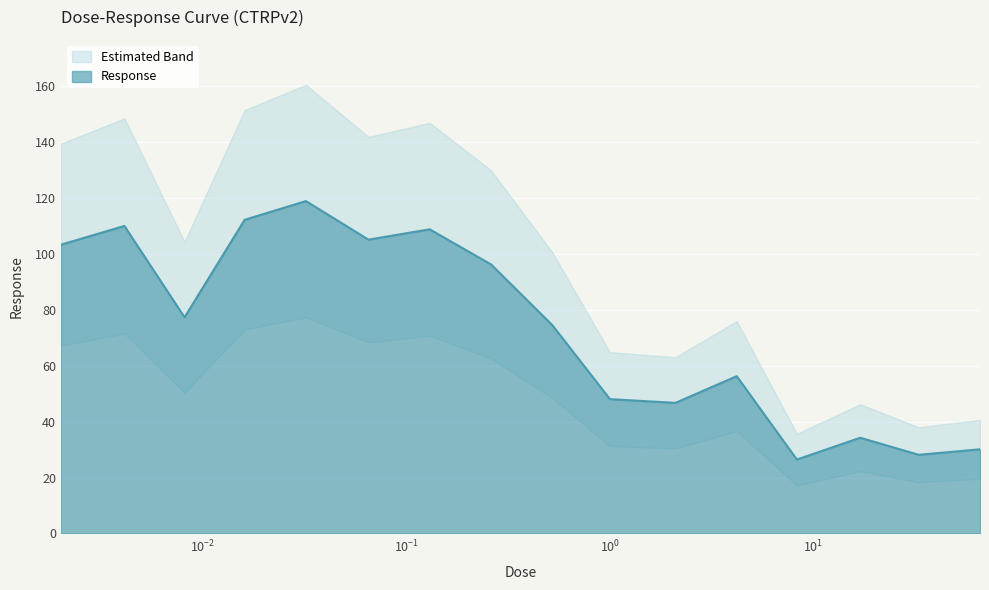

How many values exceed 77?

8